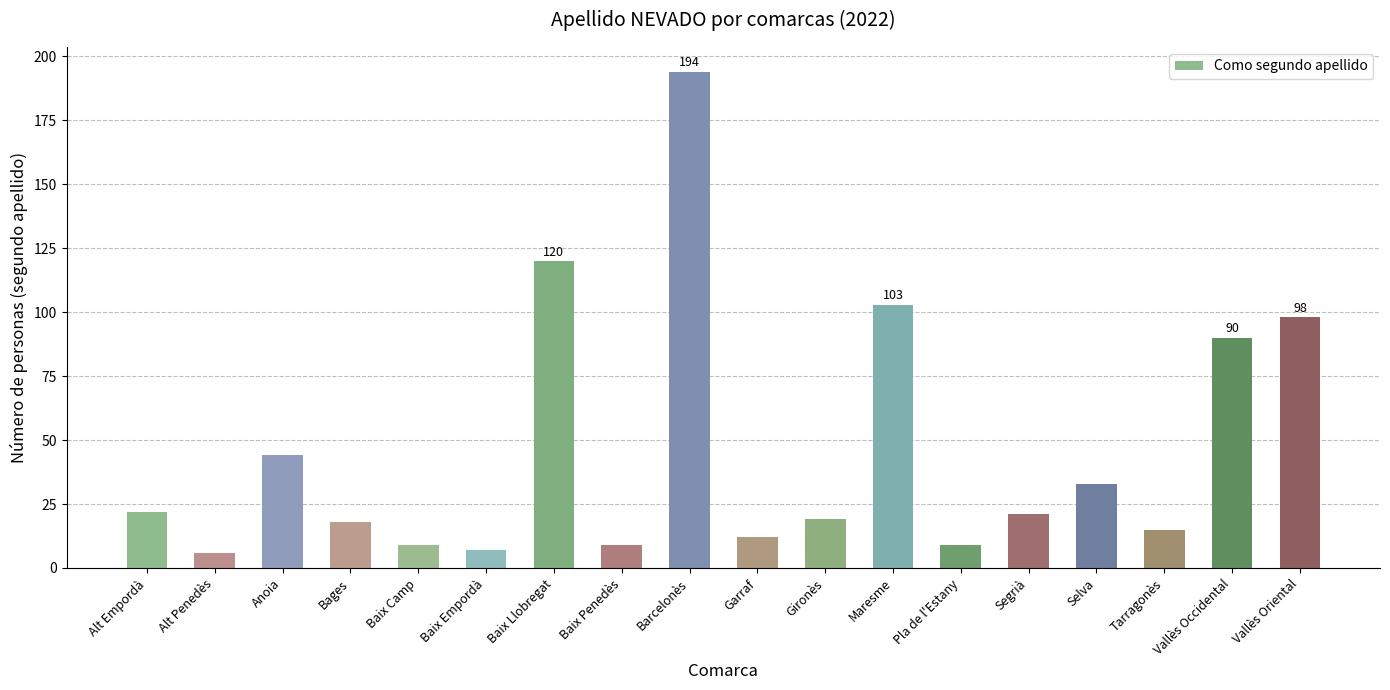

Reading right to left, extract all data points from this chart.

Vallès Oriental=98	Vallès Occidental=90	Tarragonès=15	Selva=33	Segrià=21	Pla de l'Estany=9	Maresme=103	Gironès=19	Garraf=12	Barcelonès=194	Baix Penedès=9	Baix Llobregat=120	Baix Empordà=7	Baix Camp=9	Bages=18	Anoia=44	Alt Penedès=6	Alt Empordà=22